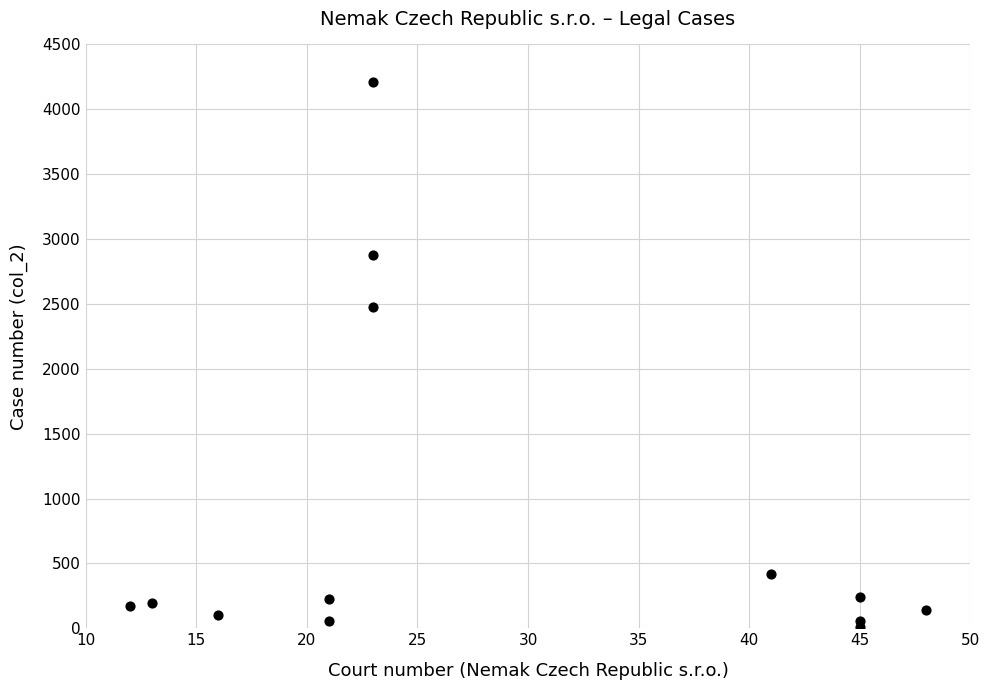

What Y value in the scatter plot is closest to 2108?

2475